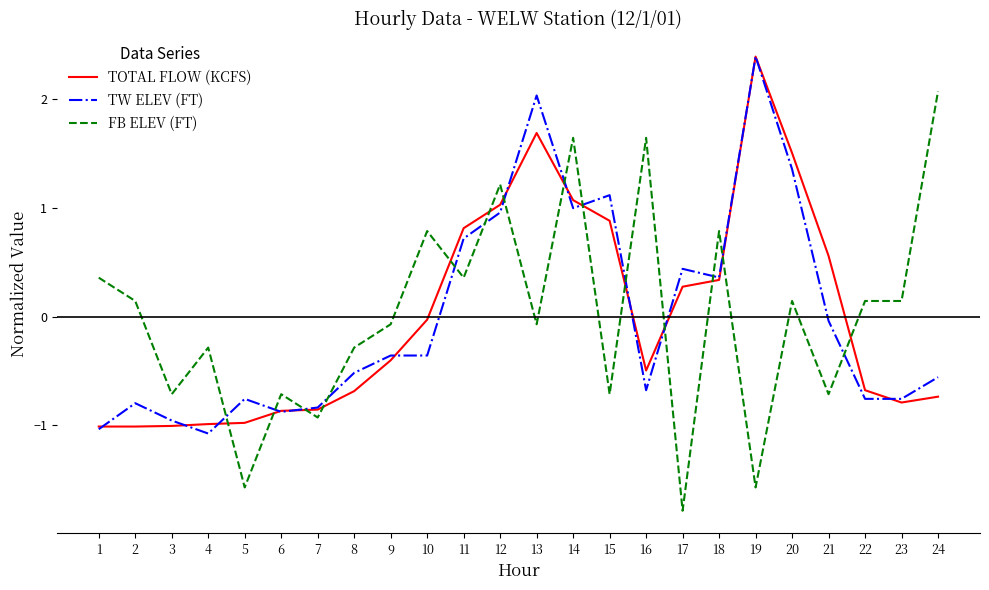

At which category does the chart reach its peak across all series?

19